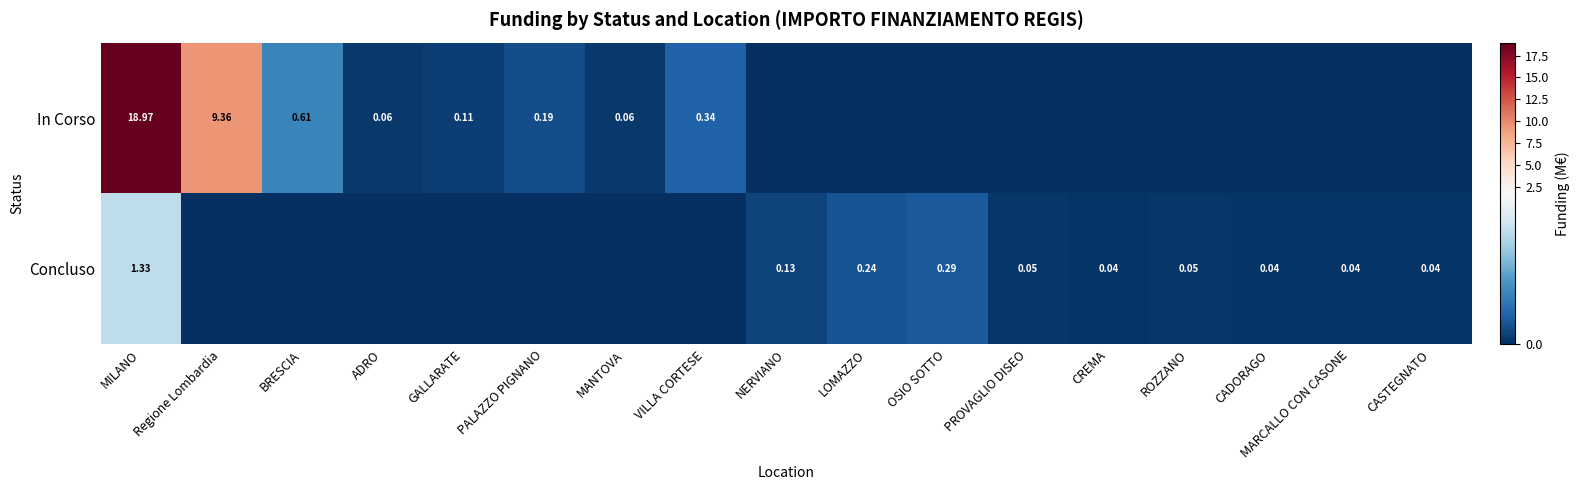

At MILANO, list the series in order from largest to smallest.

In Corso, Concluso